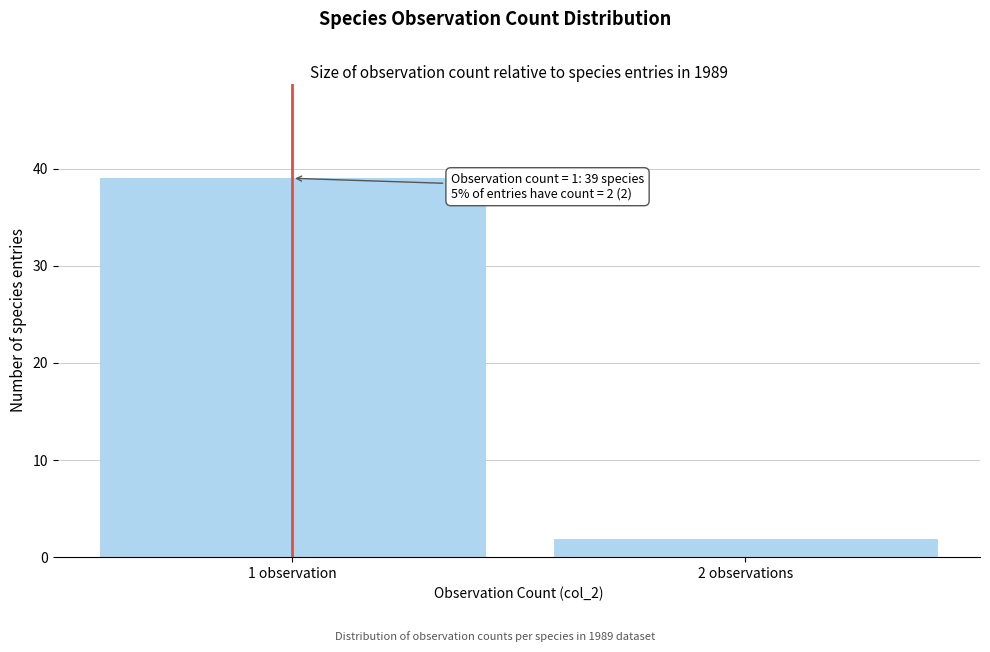

Reading left to right, list all the values displayed in this chart.

1 observation=39	2 observations=2